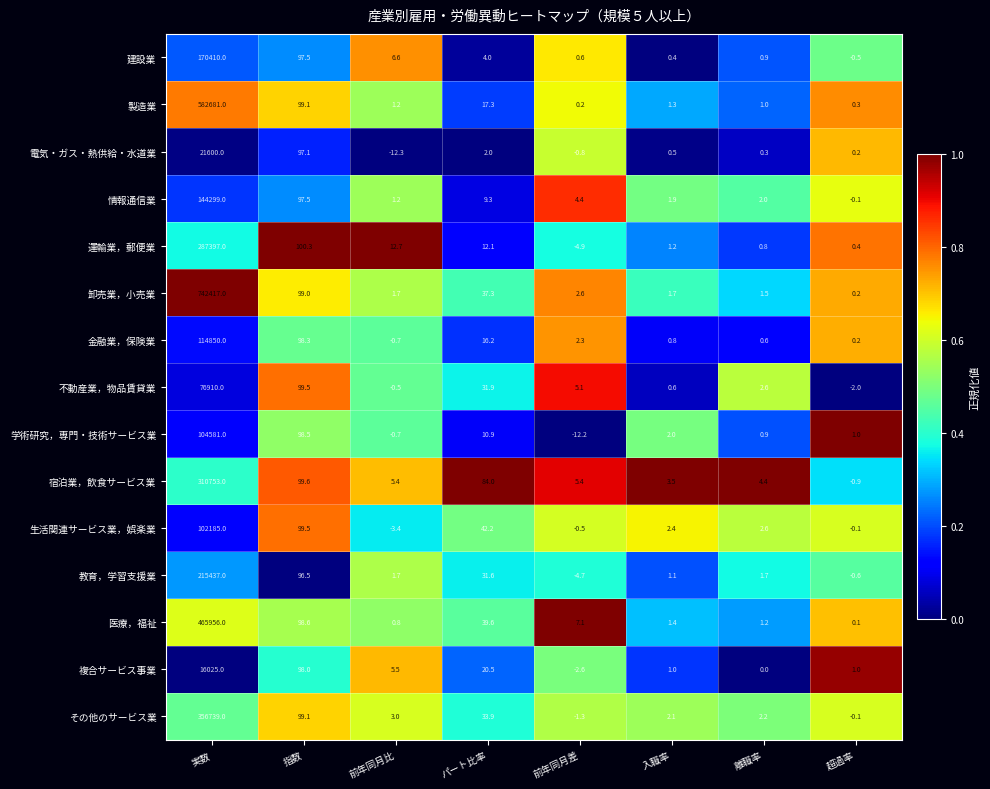

How many categories are shown in the chart?

8